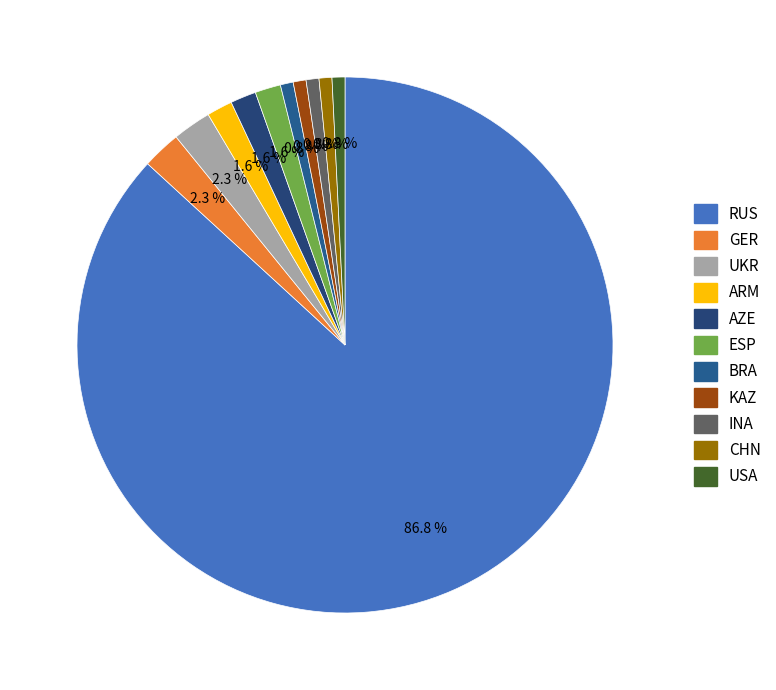

How many segments does this pie chart have?

11